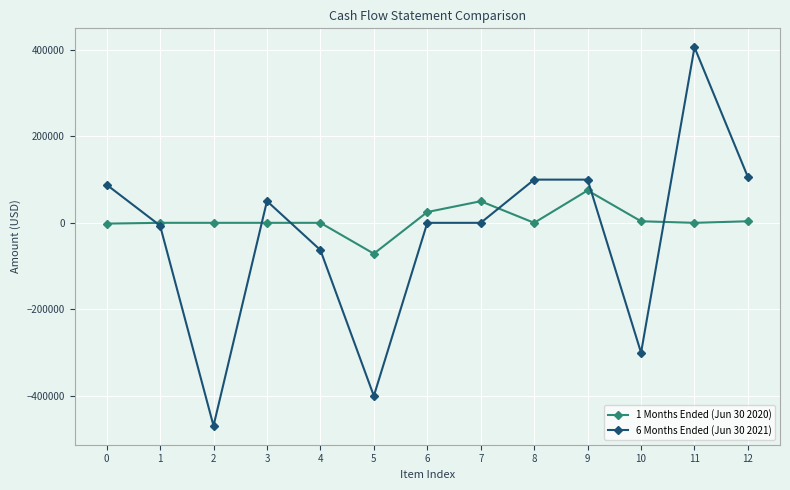

List the series in order of their peak value, lowest first.

1 Months Ended (Jun 30 2020), 6 Months Ended (Jun 30 2021)